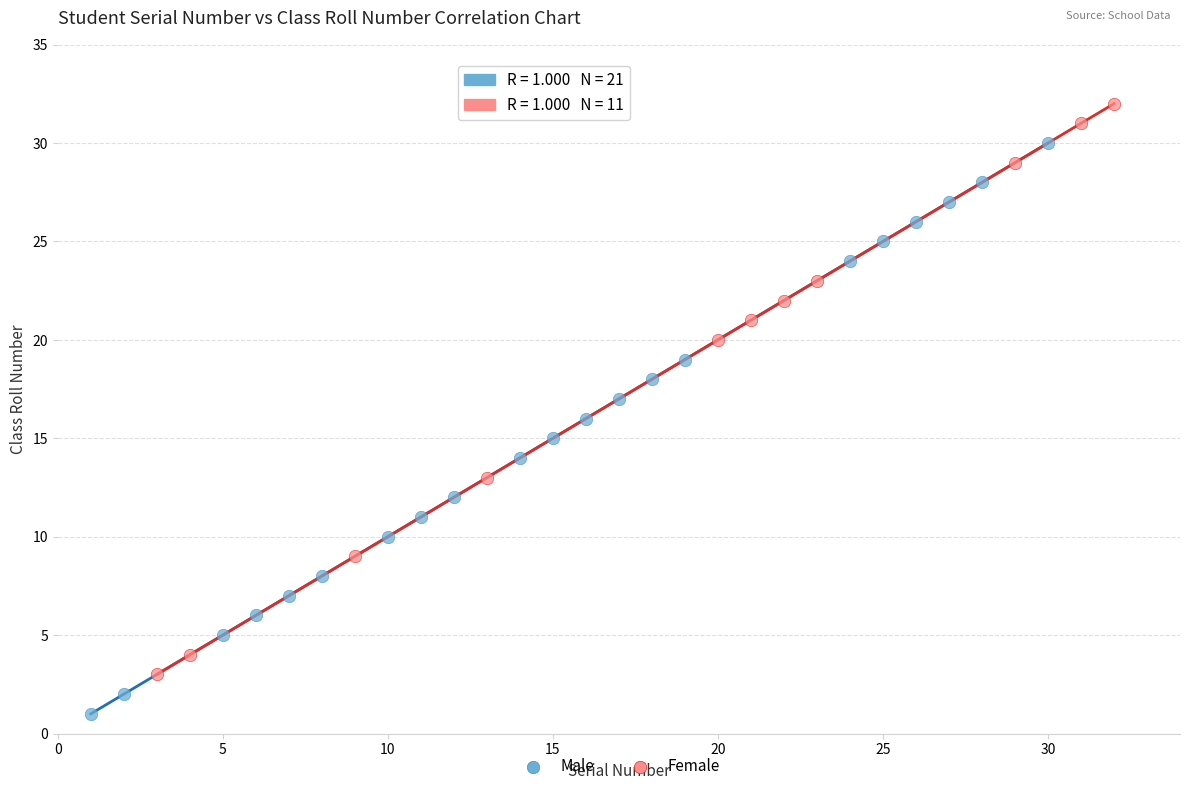

Which series reaches the minimum Y coordinate?

Male